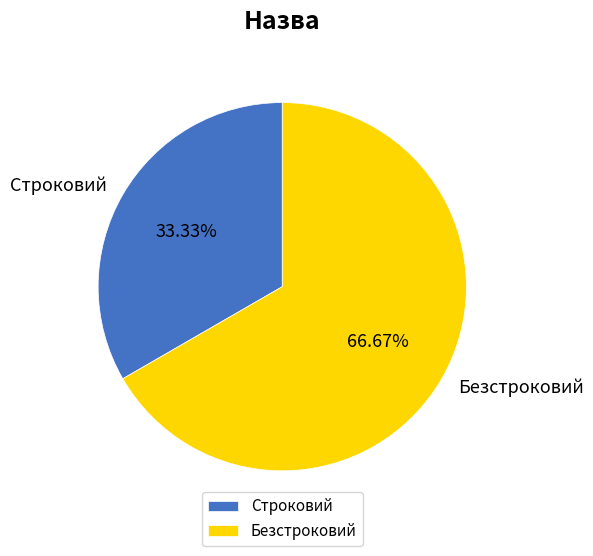

Rank the categories by value from lowest to highest.

Строковий, Безстроковий